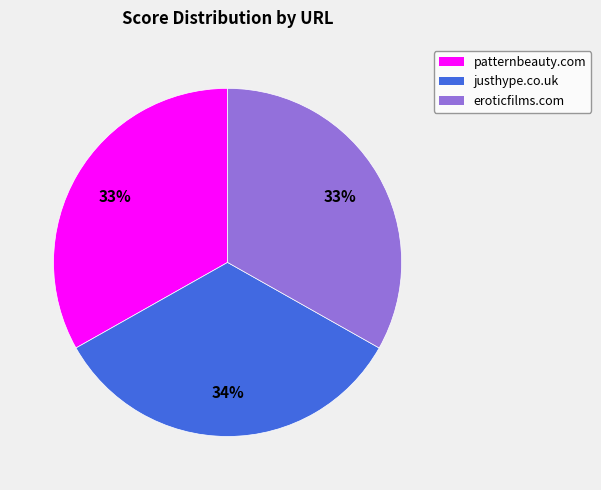

How many slices are in this pie chart?

3